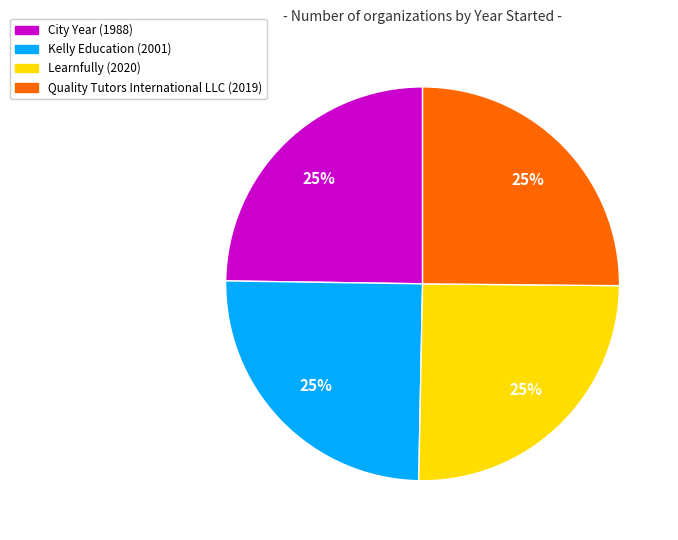

The City Year slice represents 25% of the pie. True or false?

True